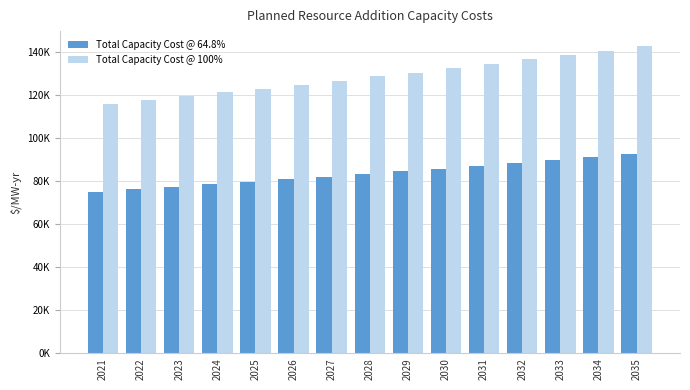

Reading left to right, extract all data points from this chart.

Total Capacity Cost @ 64.8%: 2021=75110.8	2022=76229.9	2023=77365.7	2024=78733.6	2025=79688.4	2026=80875.8	2027=82080.8	2028=83532.1	2029=84545.1	2030=85804.8	2031=87083.3	2032=88622.9	2033=89697.7	2034=91034.2	2035=92390.6
Total Capacity Cost @ 100%: 2021=115911.7	2022=117638.8	2023=119391.6	2024=121502.5	2025=122975.9	2026=124808.3	2027=126667.9	2028=128907.5	2029=130470.8	2030=132414.8	2031=134387.8	2032=136763.8	2033=138422.4	2034=140484.8	2035=142578.1